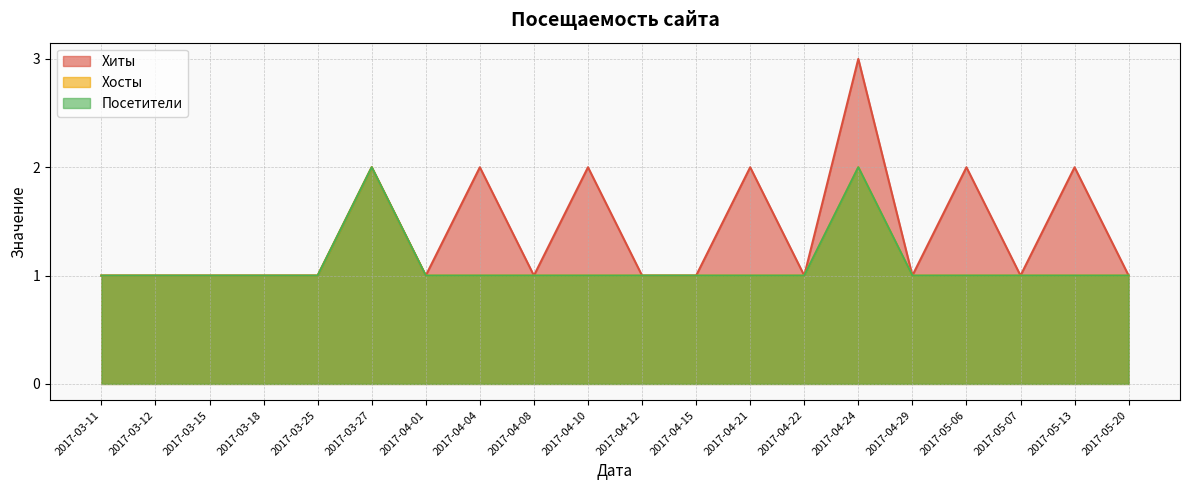

Which category has the highest value across all series?

2017-04-24